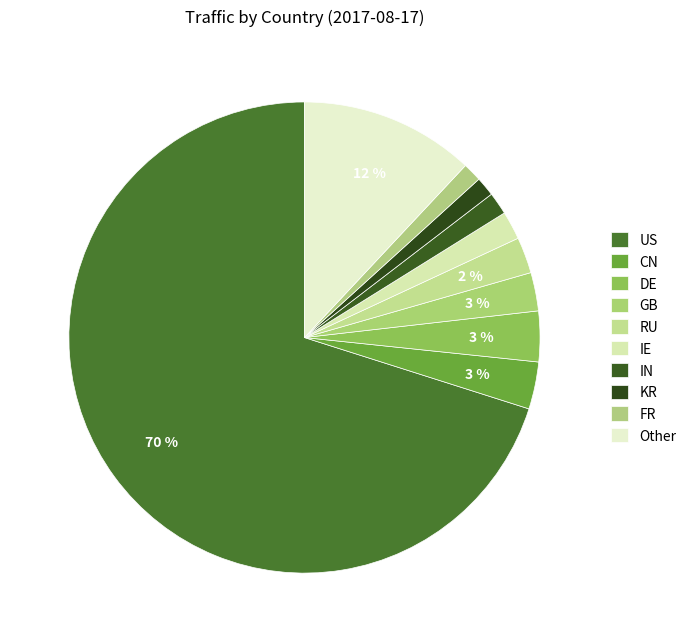

How many slices are in this pie chart?

10